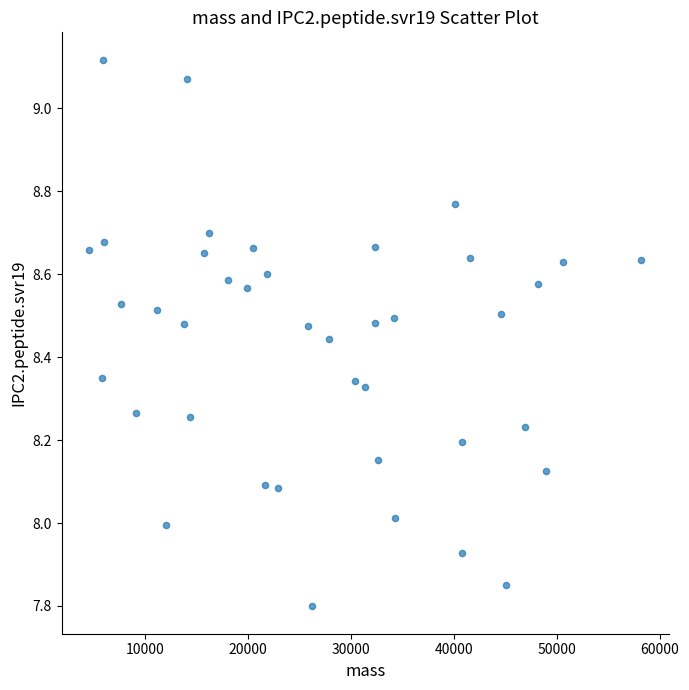

What is the range of Y values (max minus min)?

1.3